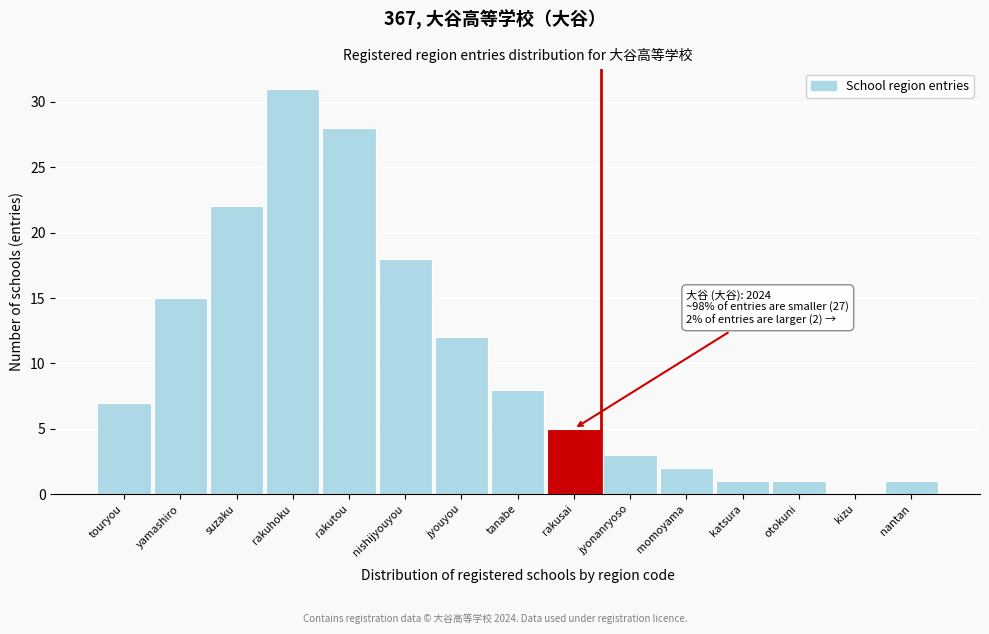

Reading right to left, transcribe all the data shown in this chart.

nantan=1	kizu=0	otokuni=1	katsura=1	momoyama=2	jyonanryoso=3	rakusai=5	tanabe=8	jyouyou=12	nishijyouyou=18	rakutou=28	rakuhoku=31	suzaku=22	yamashiro=15	touryou=7